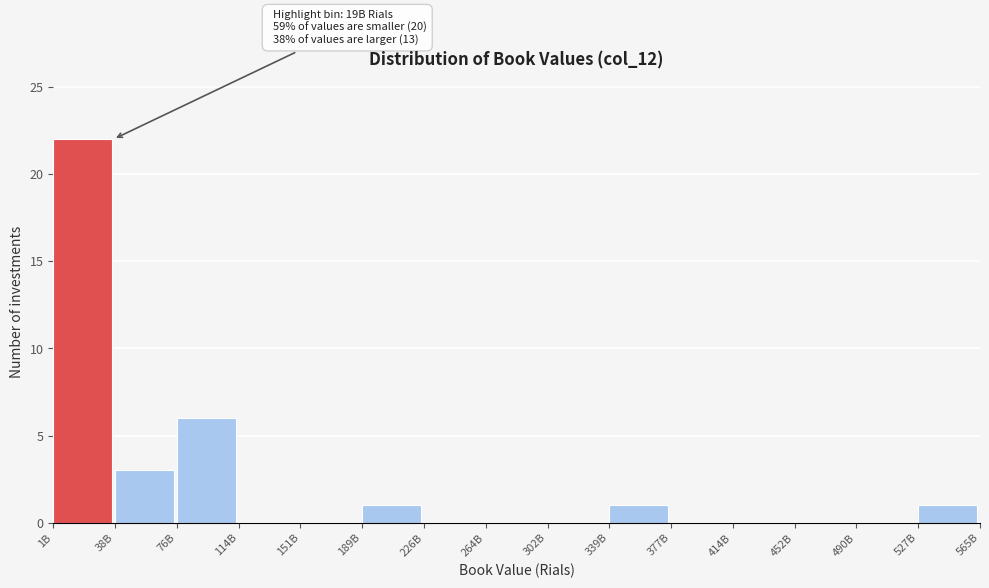

Reading left to right, what are all the values shown in this chart?

1B=22	38B=3	76B=6	114B=0	151B=0	189B=1	226B=0	264B=0	302B=0	339B=1	377B=0	414B=0	452B=0	490B=0	527B=1